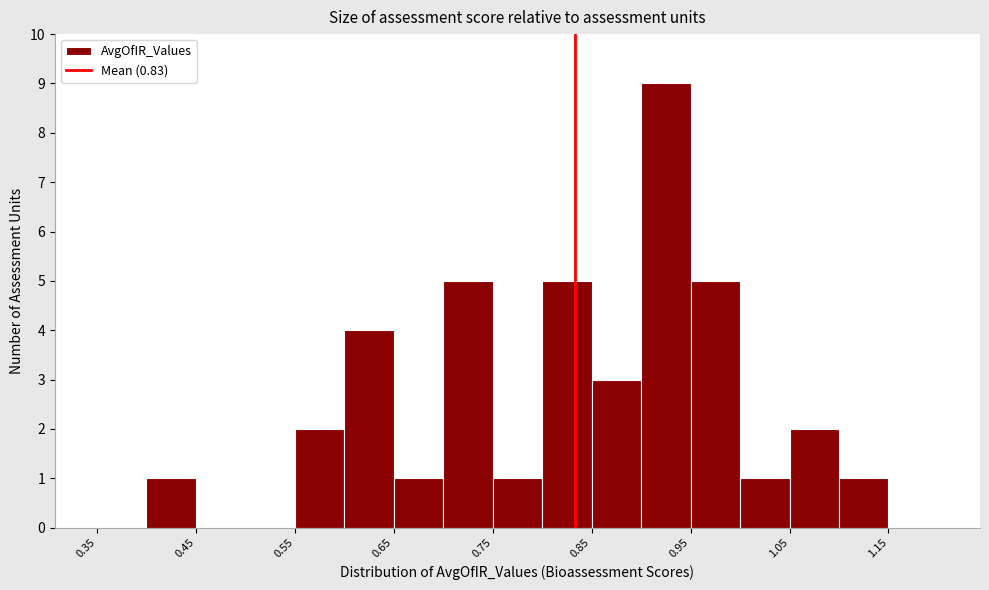

Reading left to right, transcribe this chart: for each bar, give the range it covers on the x-axis and its height. The values are not printed on the chart, so give them approximately, as read against the axis.

0.35 to 0.40: 0
0.40 to 0.45: 1
0.45 to 0.50: 0
0.50 to 0.55: 0
0.55 to 0.60: 2
0.60 to 0.65: 4
0.65 to 0.70: 1
0.70 to 0.75: 5
0.75 to 0.80: 1
0.80 to 0.85: 5
0.85 to 0.90: 3
0.90 to 0.95: 9
0.95 to 1.00: 5
1.00 to 1.05: 1
1.05 to 1.10: 2
1.10 to 1.15: 1
1.15 to 1.20: 0